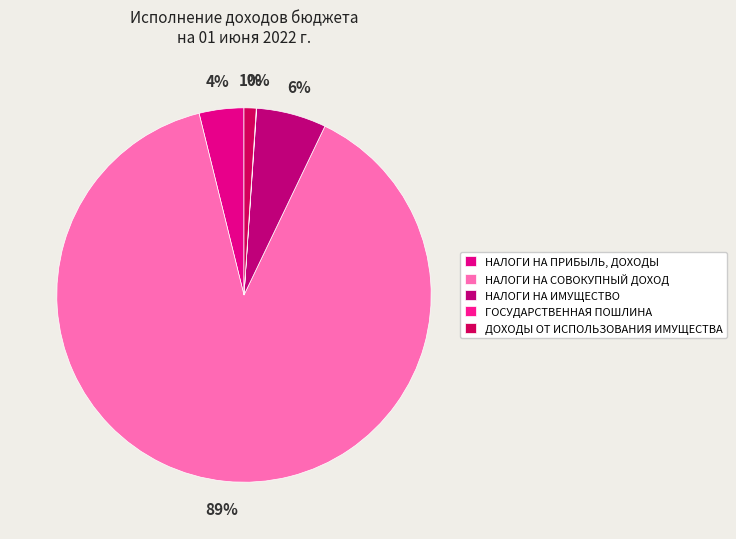

What is the majority slice?

НАЛОГИ НА СОВОКУПНЫЙ ДОХОД